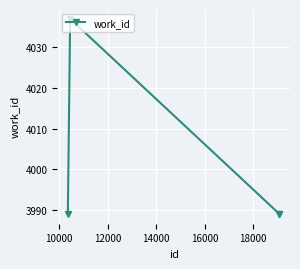

What is the maximum value shown in the chart?

4037